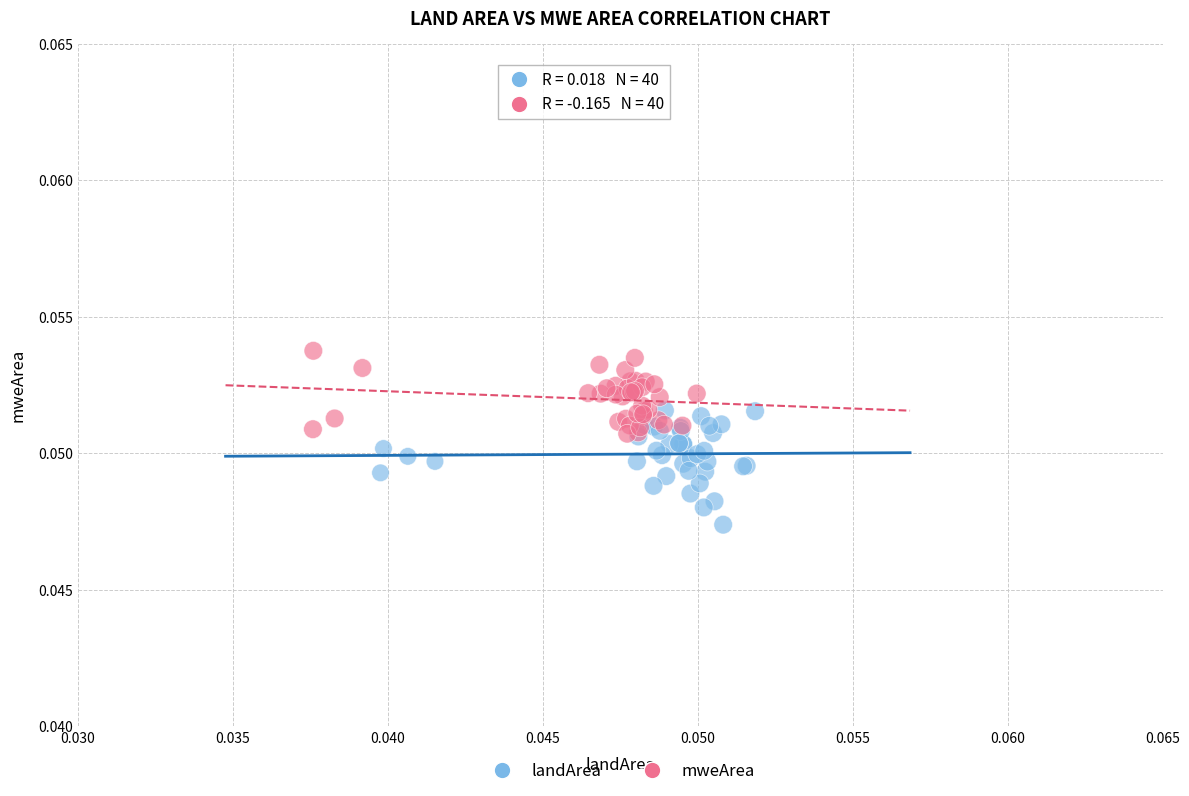

Which series contains the highest Y value?

mweArea